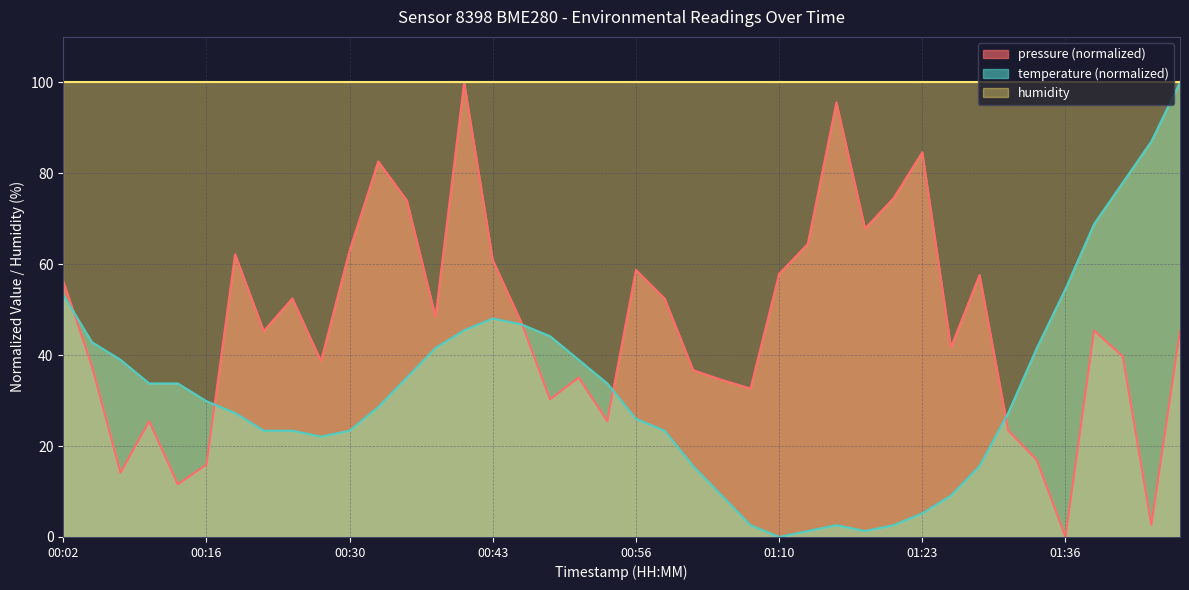

Where is the first local maximum for pressure?

00:10